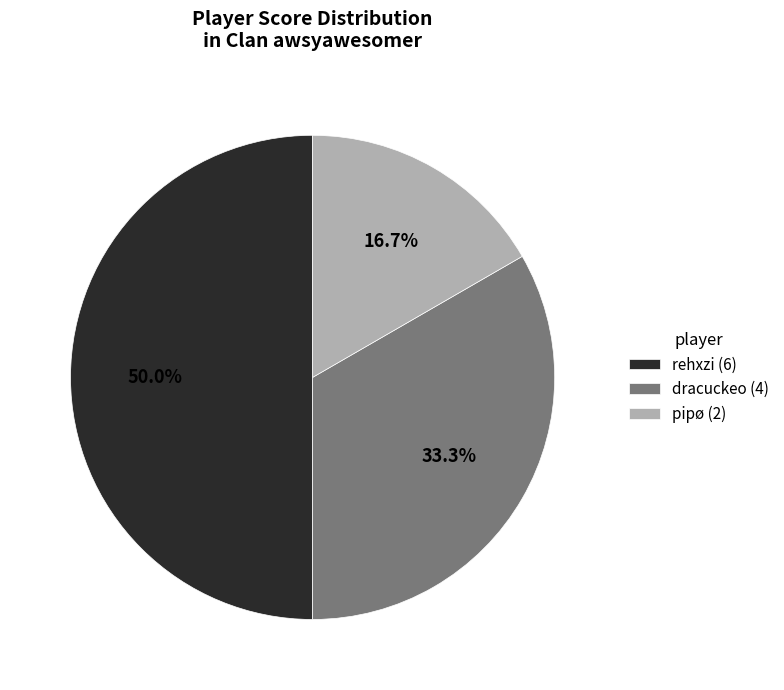

Rank the categories by value from lowest to highest.

pipø (2), dracuckeo (4), rehxzi (6)